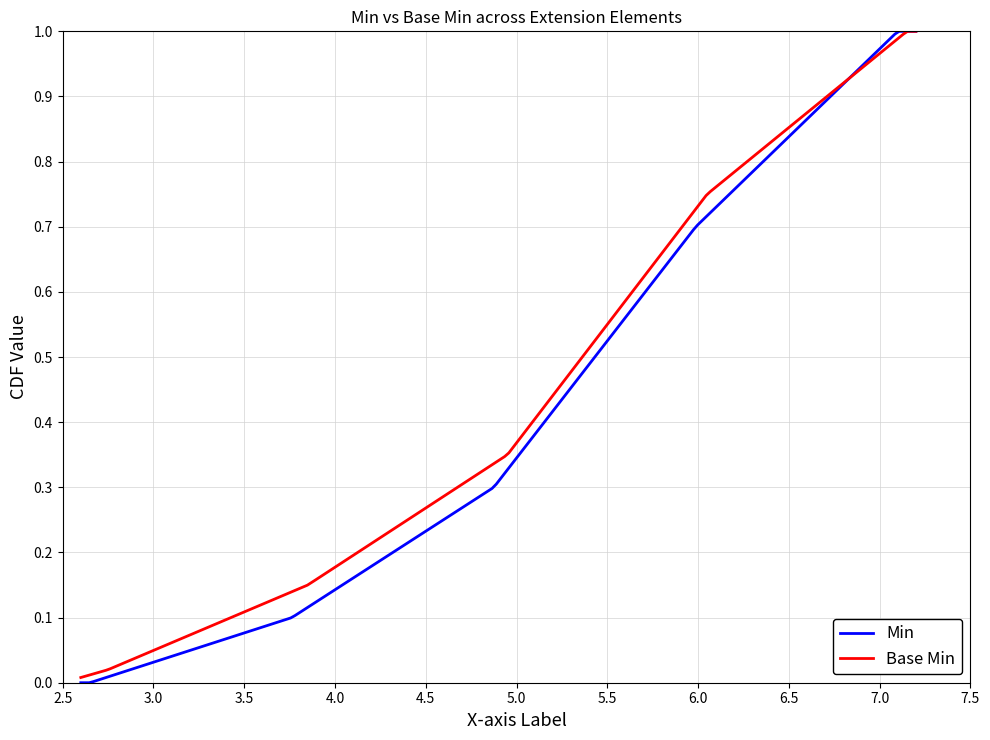

Which series has the largest total across all categories?

Base Min